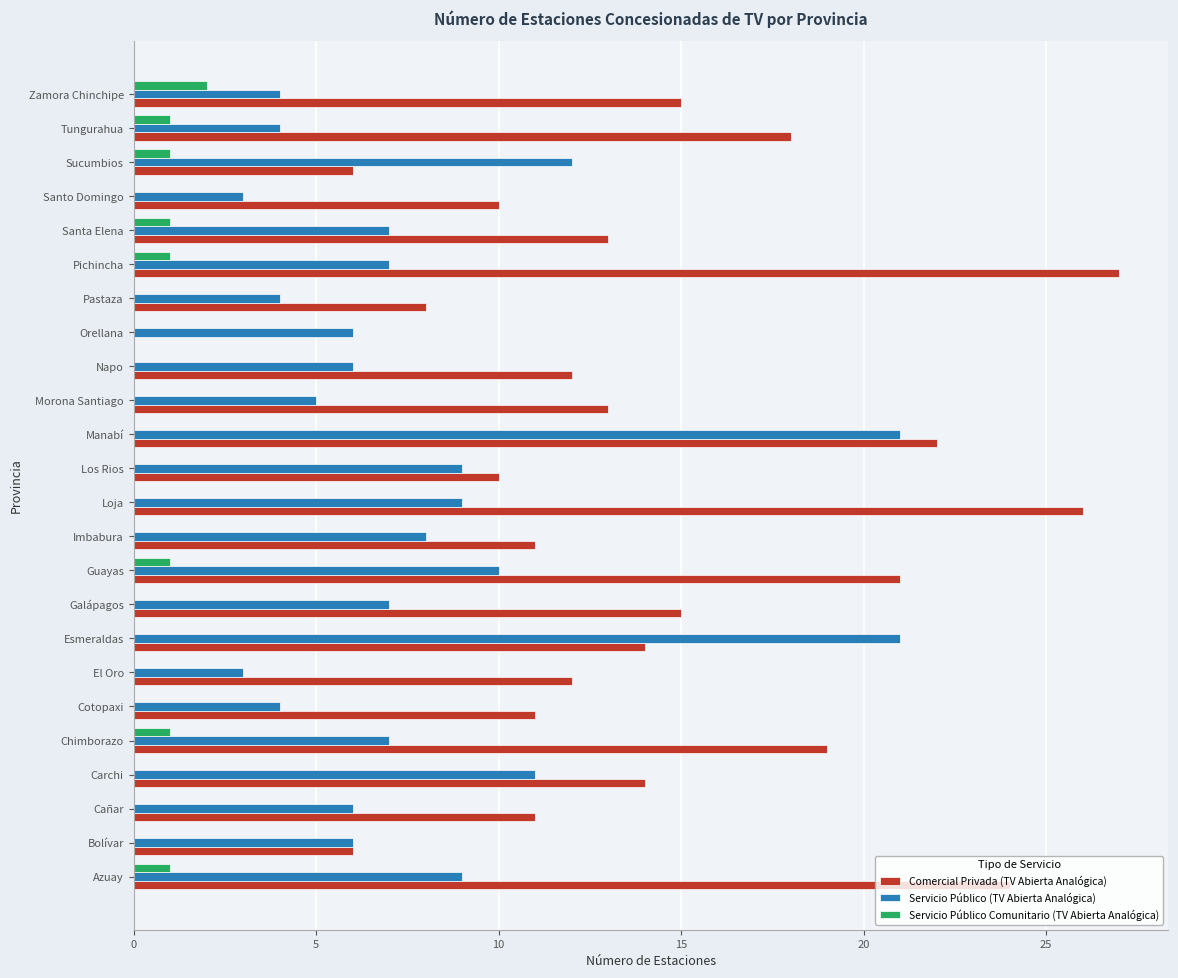

Which series changed the most between Azuay and Zamora Chinchipe?

Comercial Privada (TV Abierta Analógica)